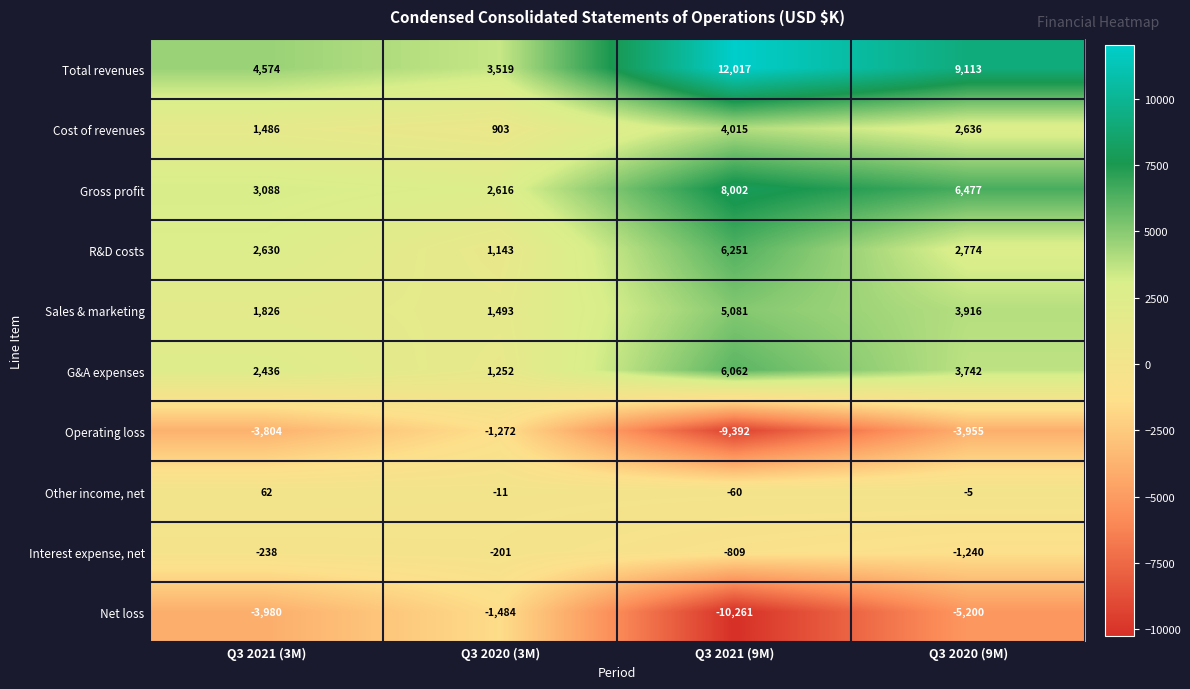

How many Cost of revenues values are between 1486 and 4015?

3